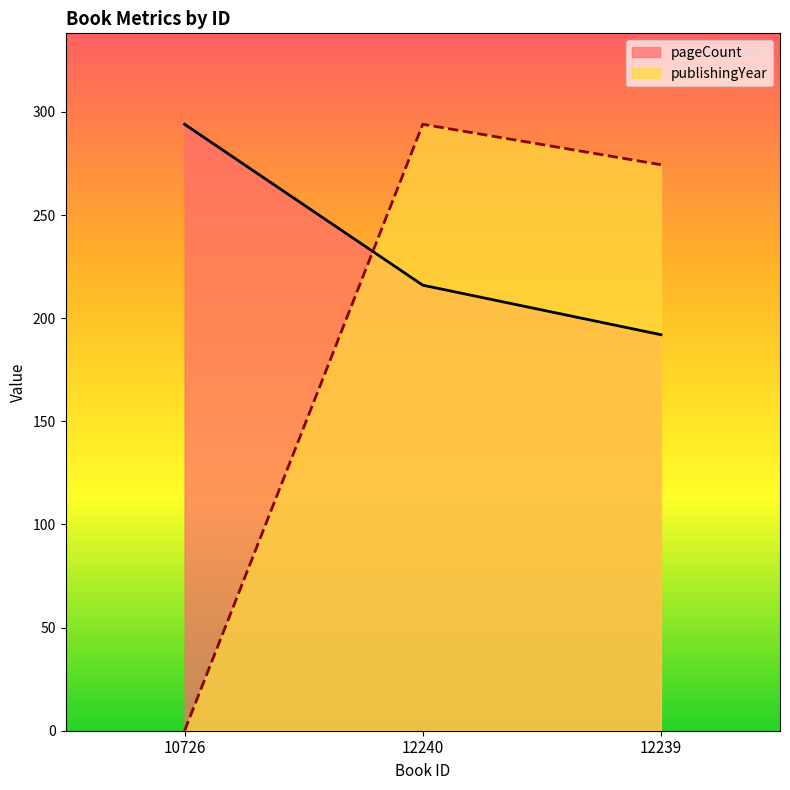

At how many categories does at least one series exceed 48?

3